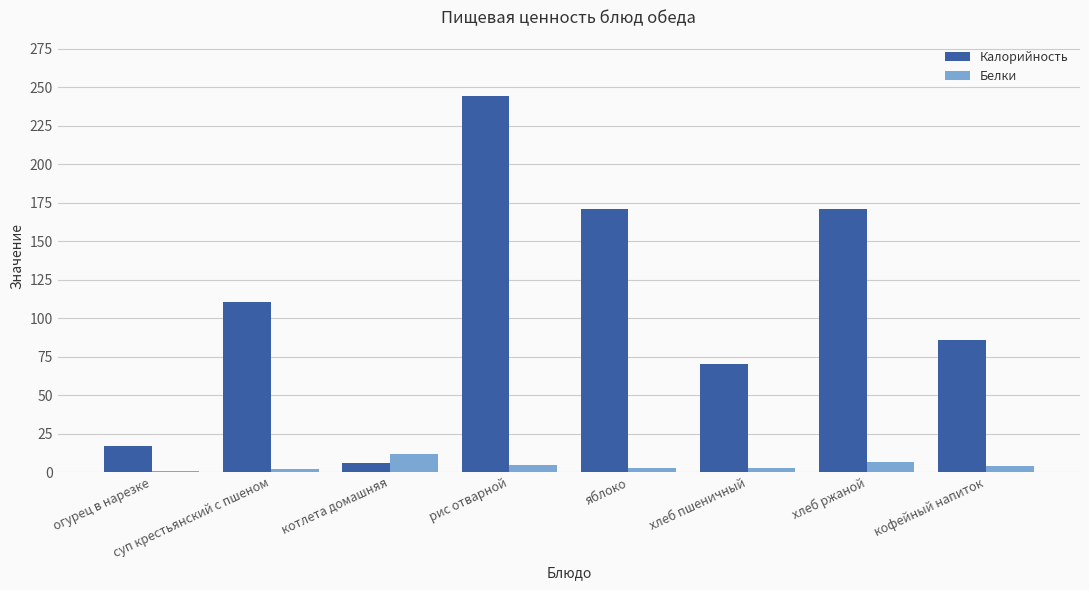

Which category has the highest value in the Калорийность series?

рис отварной